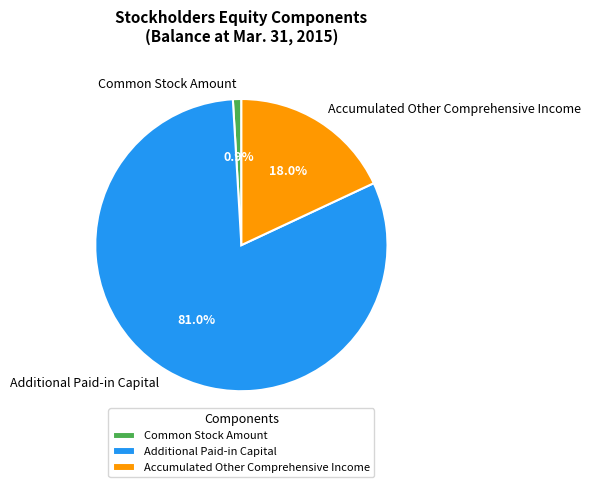

The Accumulated Other Comprehensive Income slice represents 18% of the pie. True or false?

True